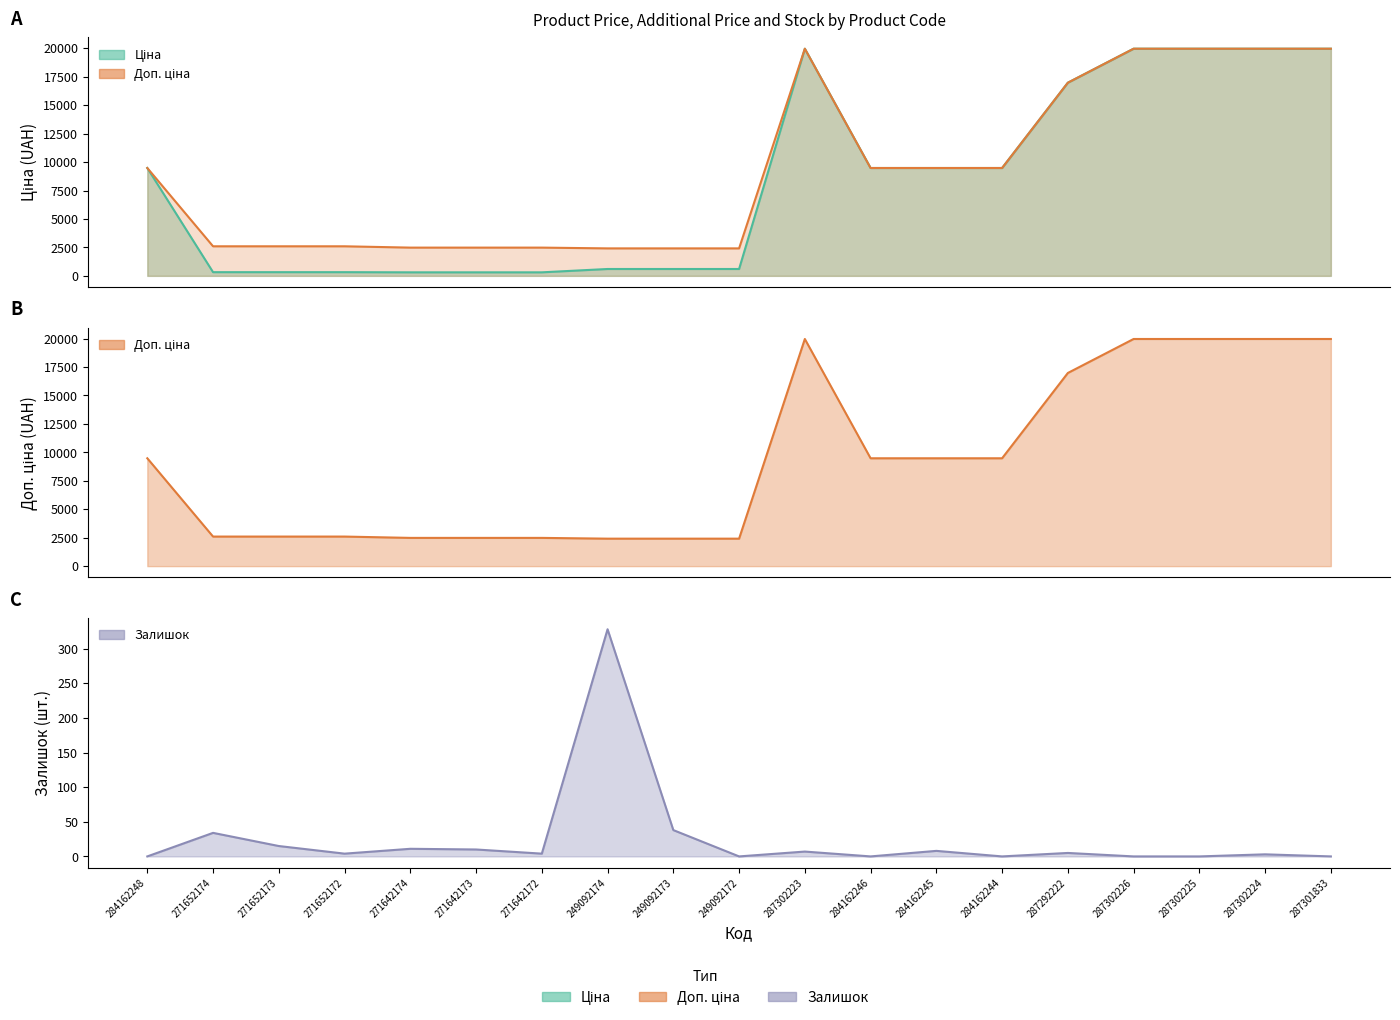

What is the difference between the highest and lowest values at 249092172?

2414.8